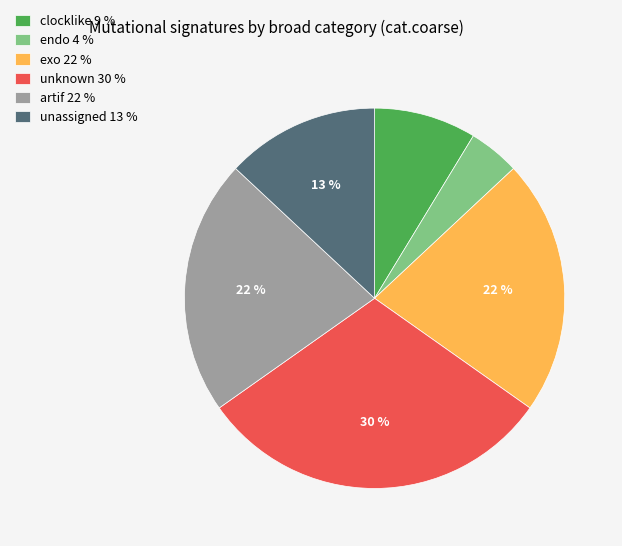

Combined, do artif 22 % and unknown 30 % account for over 50%?

Yes